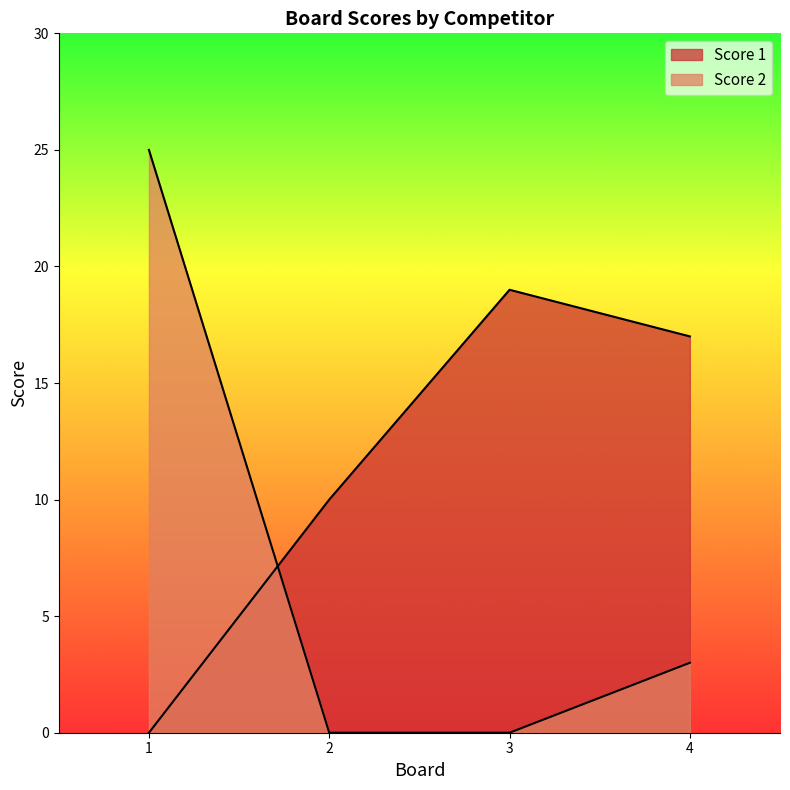

How many interior local peaks does the Score 1 series have?

1